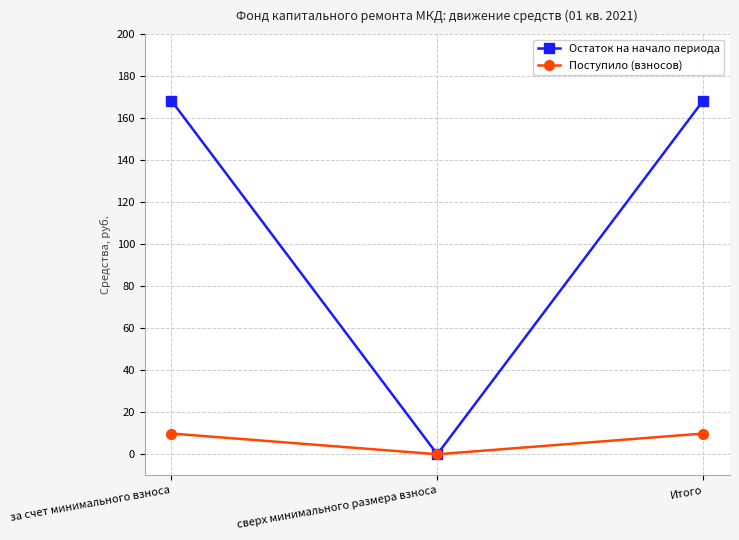

What is the label of the 1st point from the right?

Итого